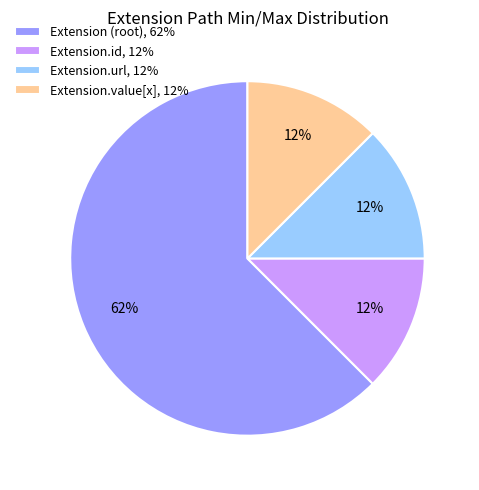

Is the sum of Extension.url, 12% and Extension.value[x], 12% greater than half?

No